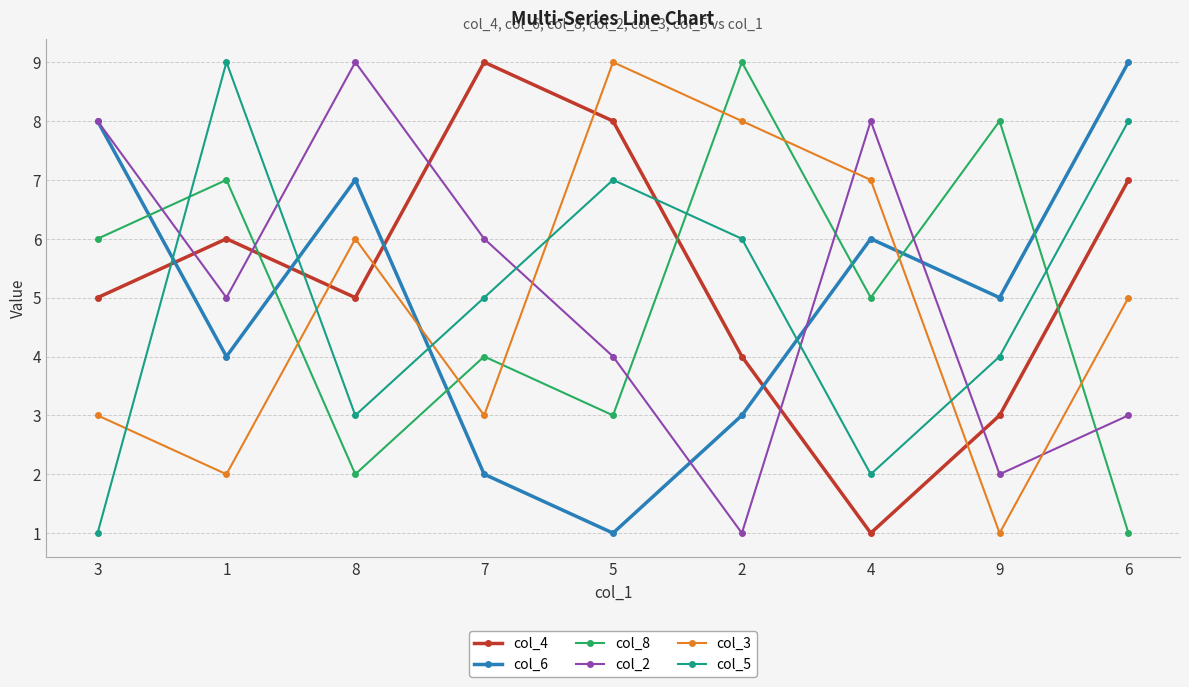

What is the spread (max minus min) of values at 7?

7